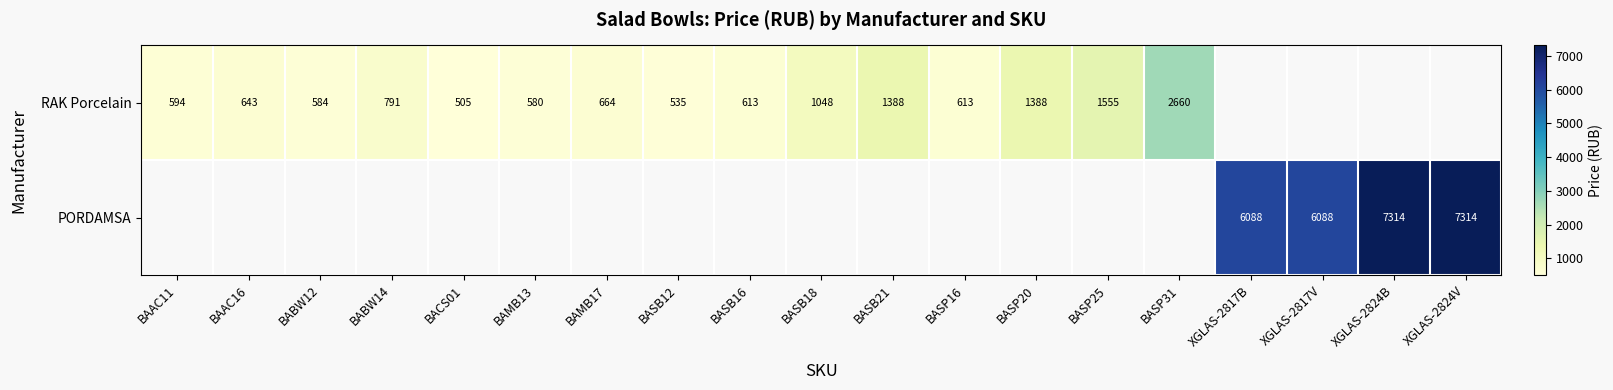

What is the sum of the RAK Porcelain values at BASB21 and BAAC16?

2031